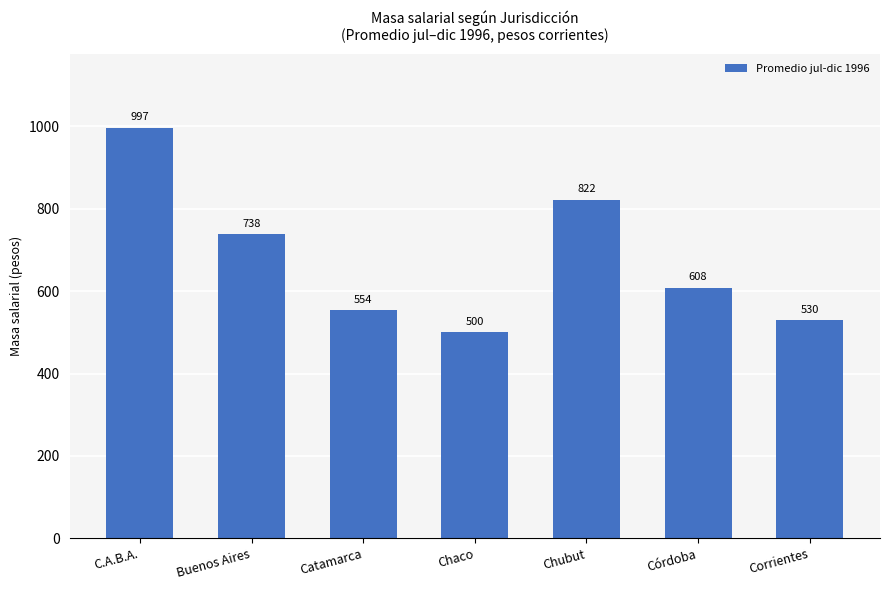

Which label corresponds to the largest value in the chart?

C.A.B.A.